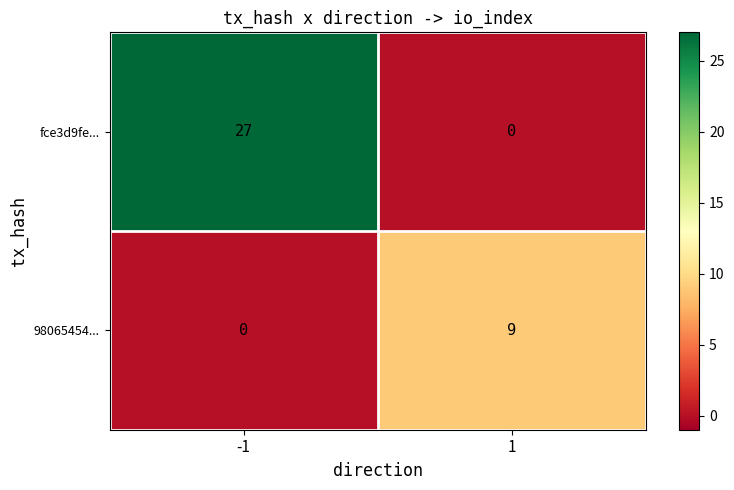

Reading left to right, transcribe all the data shown in this chart.

fce3d9fe...: -1=27	1=0
98065454...: -1=0	1=9